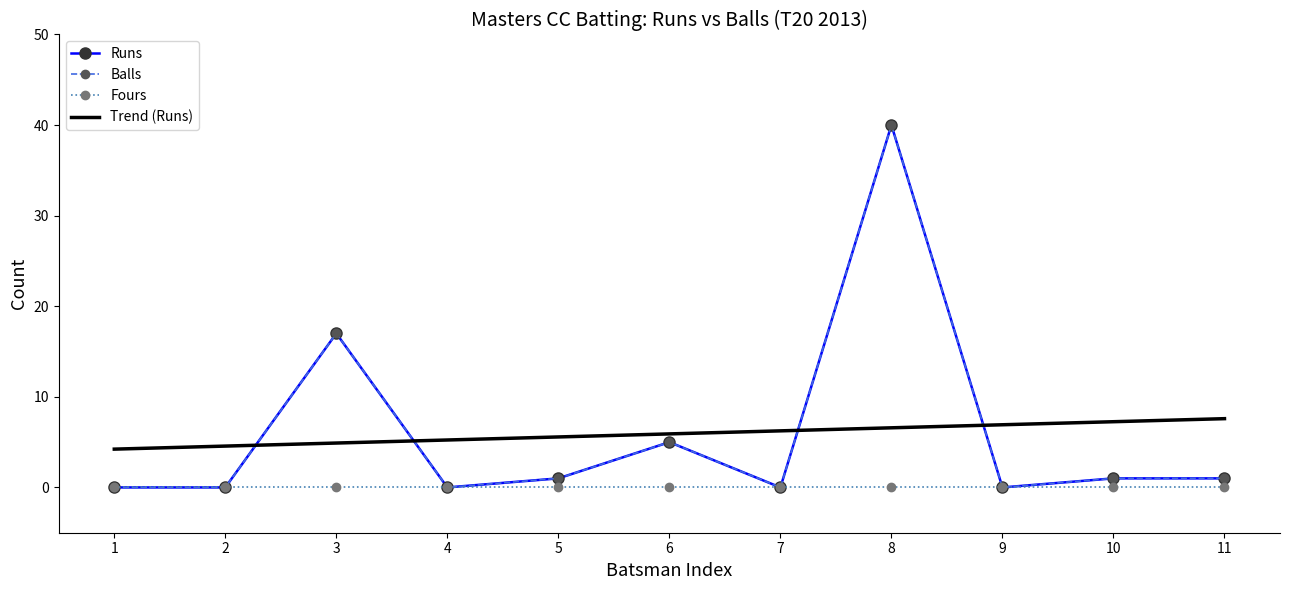

Which series has the largest total across all categories?

Runs